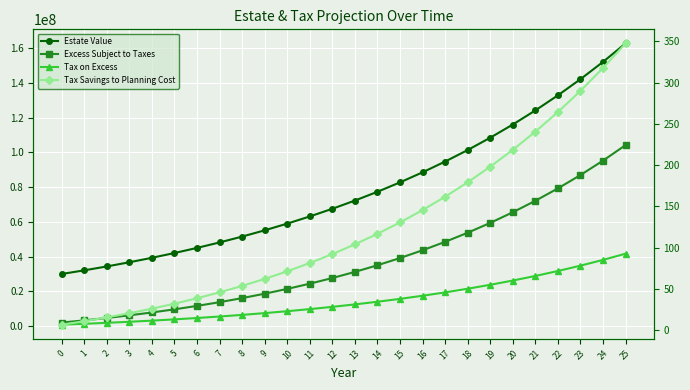

List the labels in order of Excess Subject to Taxes value, largest first.

25, 24, 23, 22, 21, 20, 19, 18, 17, 16, 15, 14, 13, 12, 11, 10, 9, 8, 7, 6, 5, 4, 3, 2, 1, 0